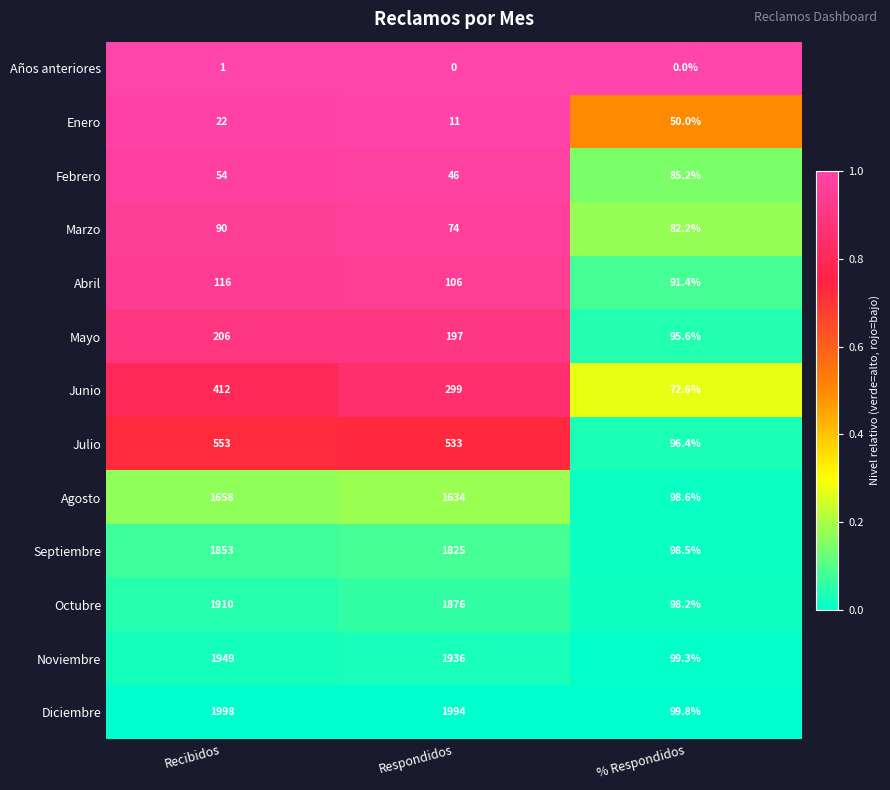

At which label does Noviembre first exceed 1936?

Recibidos